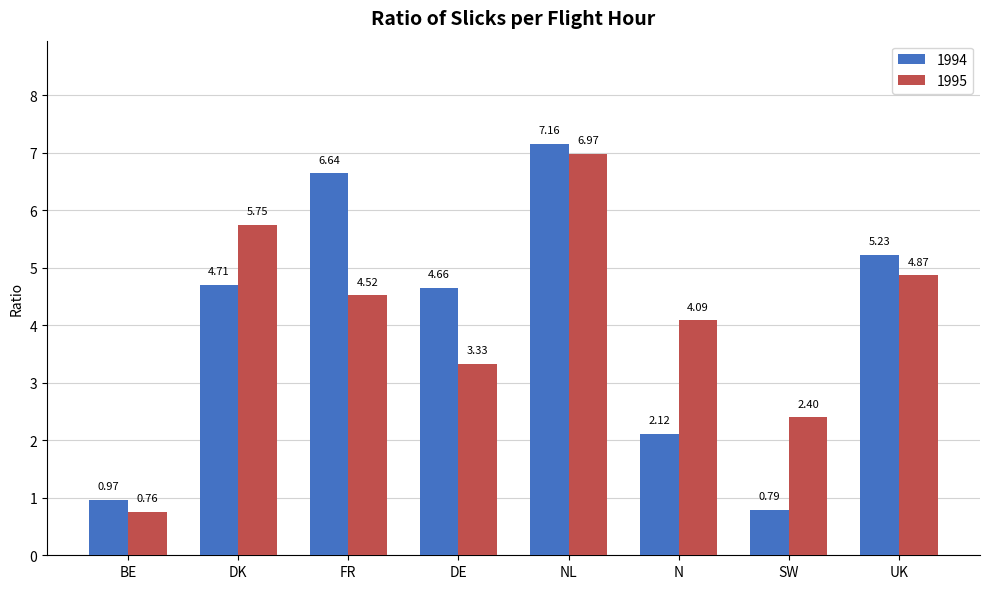

How many bars are there in total?

16